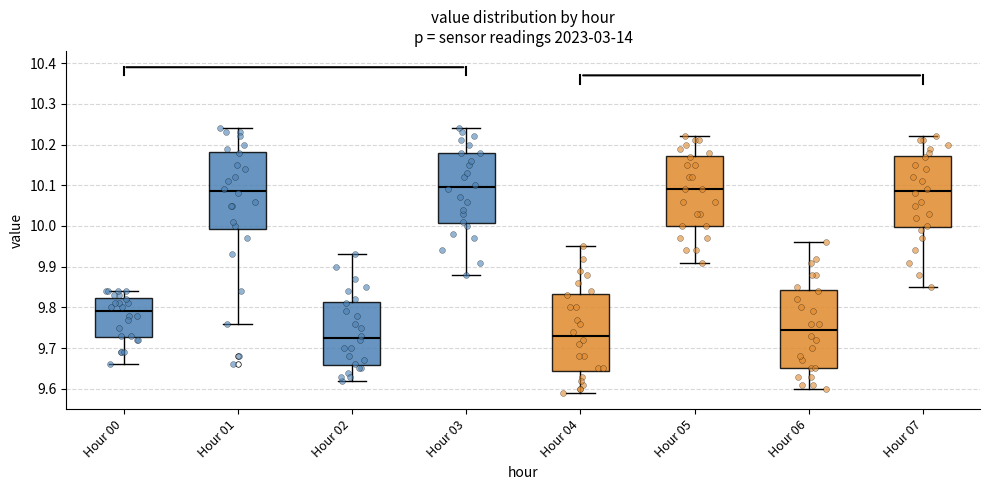

Where does the lower whisker of the box for Hour 05 end on the y-axis? The values are not printed on the chart, so give them approximately, as read against the axis.

9.91